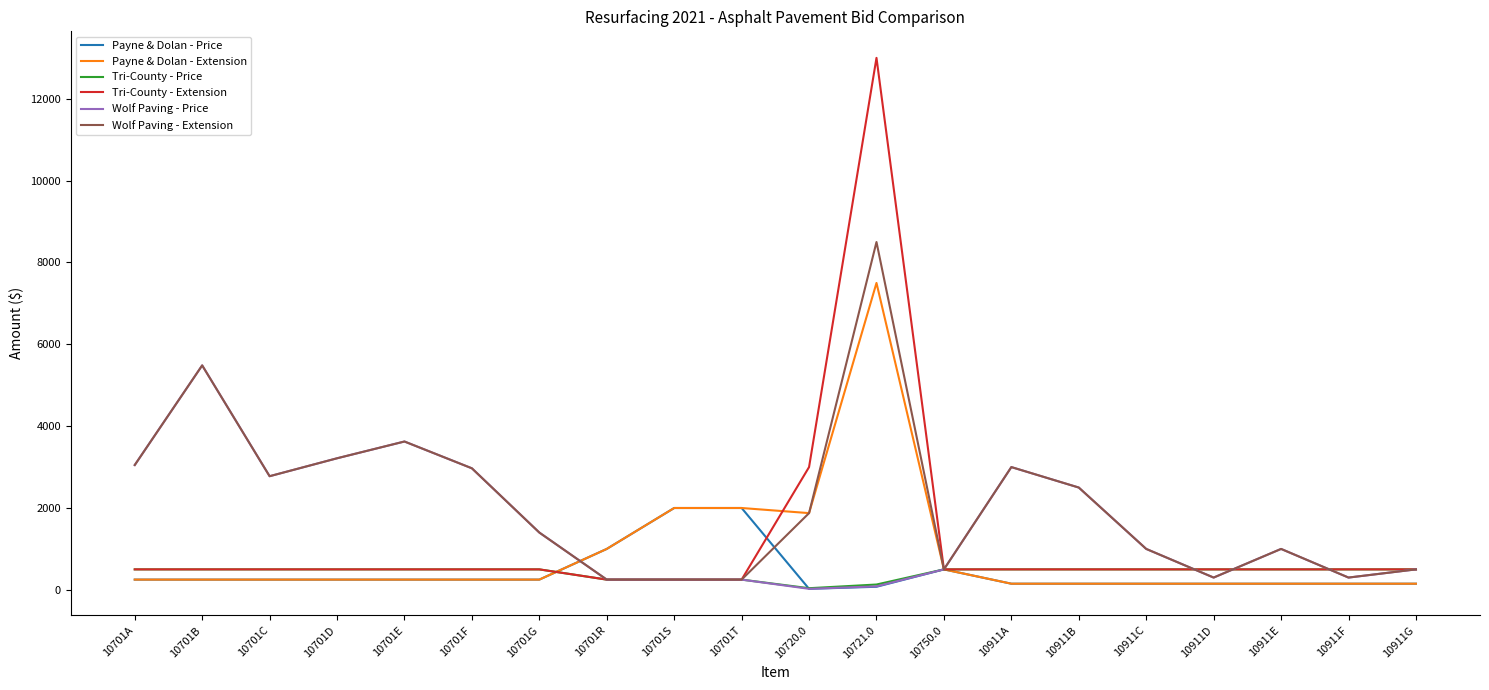

What is the highest value of the Wolf Paving - Extension series?

8500